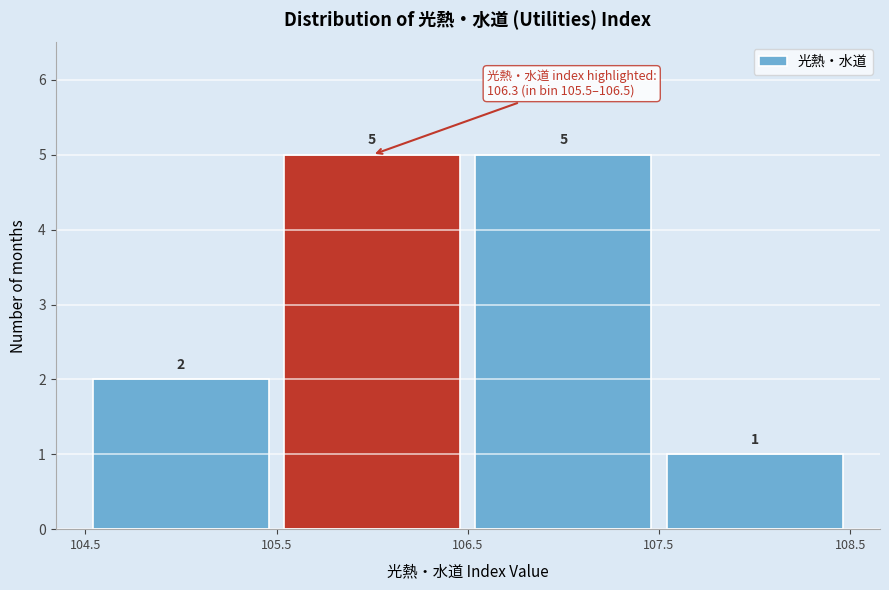

What is the height of the bar covering 106.5 to 107.5 on the x-axis?

5